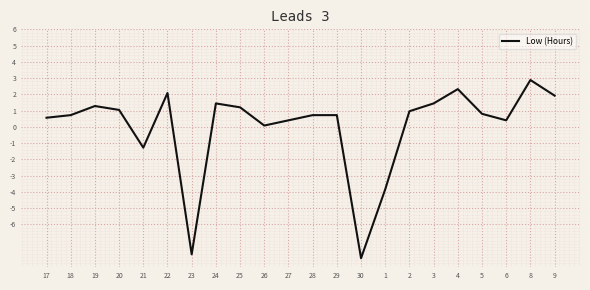

What is the change in value from 30 to 5?

+8.9